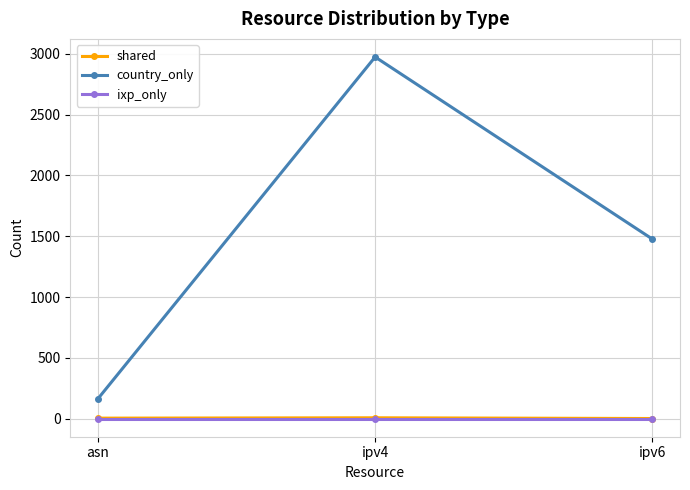

What is the spread (max minus min) of values at ipv6?

1477